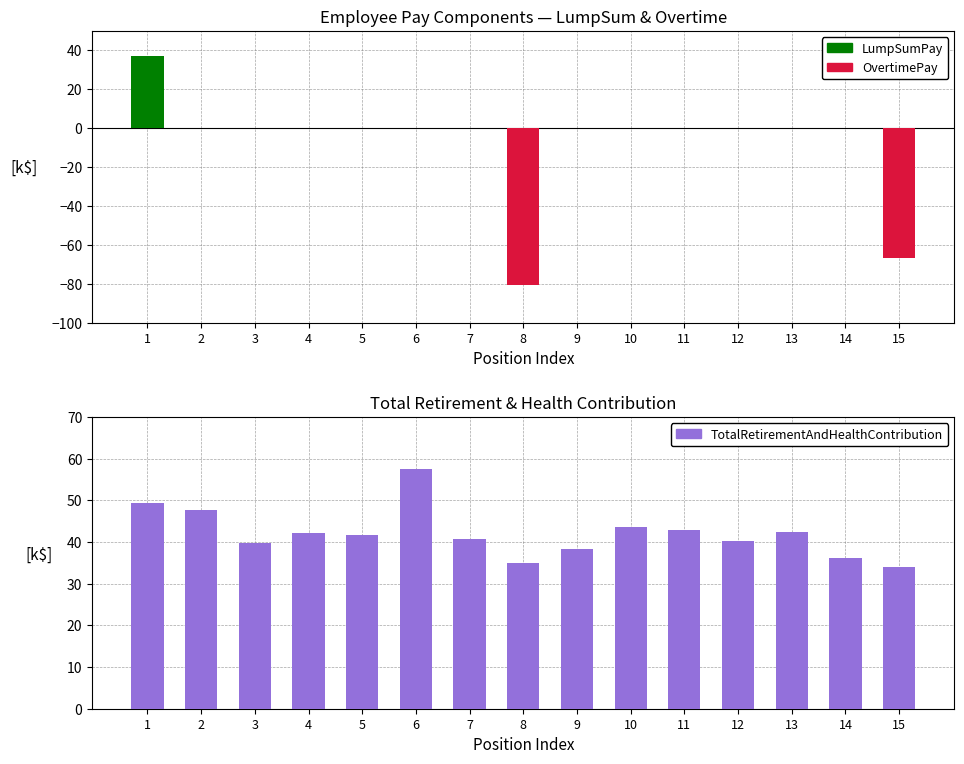

Which series has the largest range (max minus min)?

OvertimePay